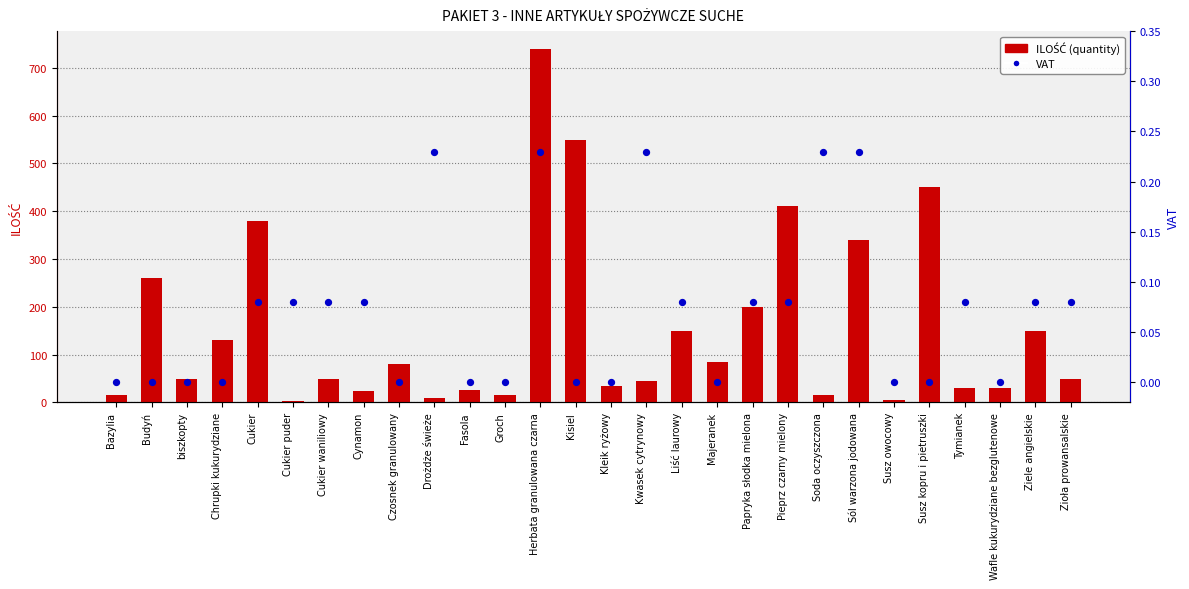

At how many categories does at least one series exceed 381?

4